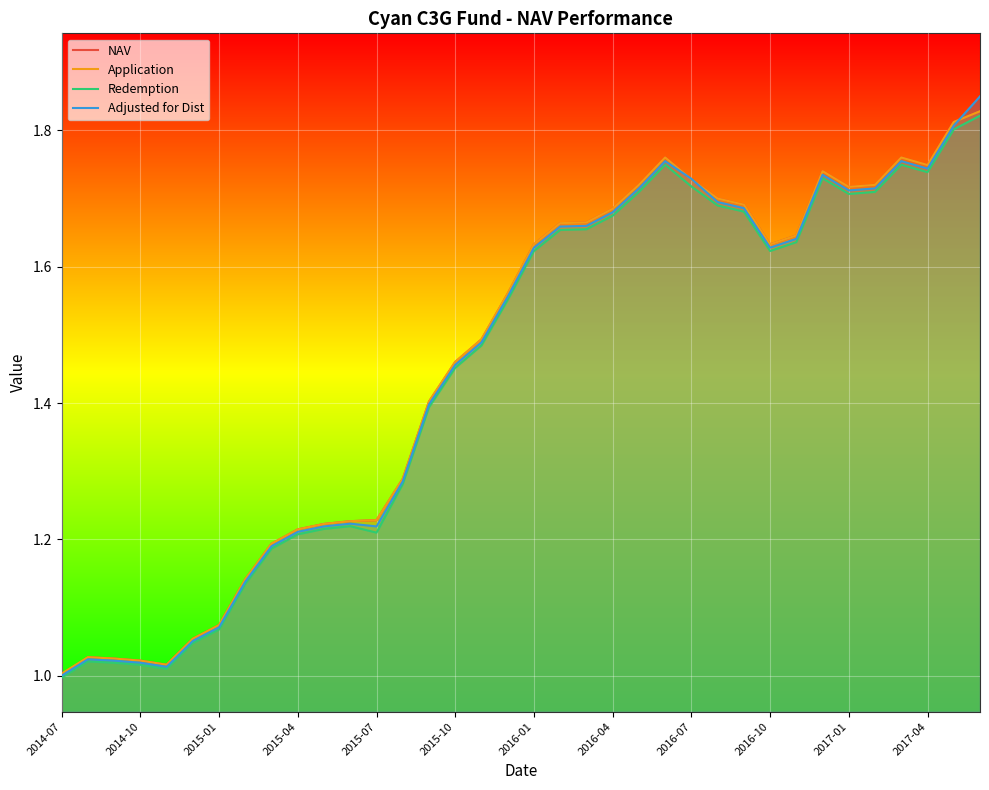

What are all the series names shown in the legend?

NAV, Application, Redemption, Adjusted for Dist